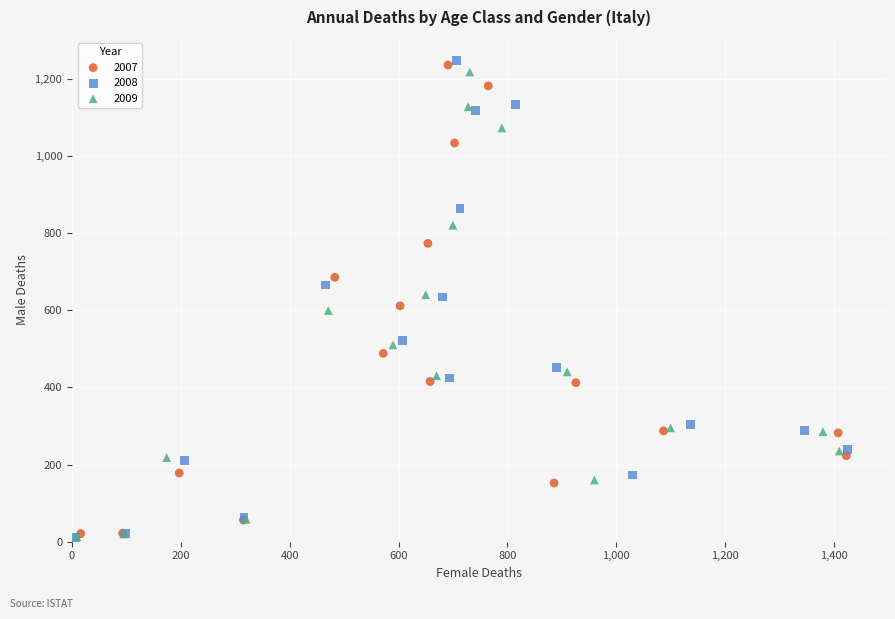

Which series has the widest spread of Y values?

2008